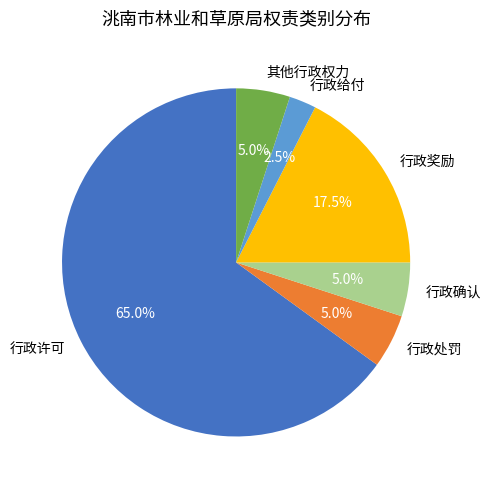

What percentage do 行政处罚 and 行政确认 together represent?

10.0%